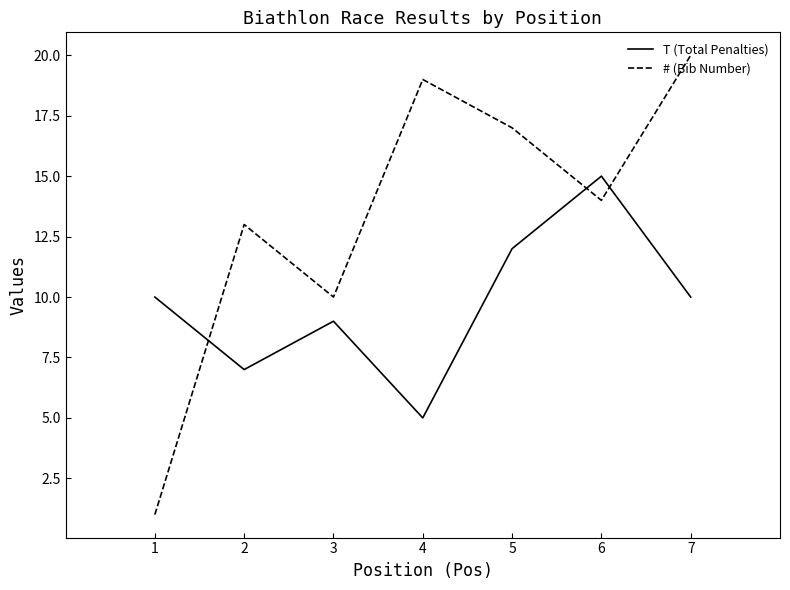

Is it true that # (Bib Number) equals 14 at 3?

False